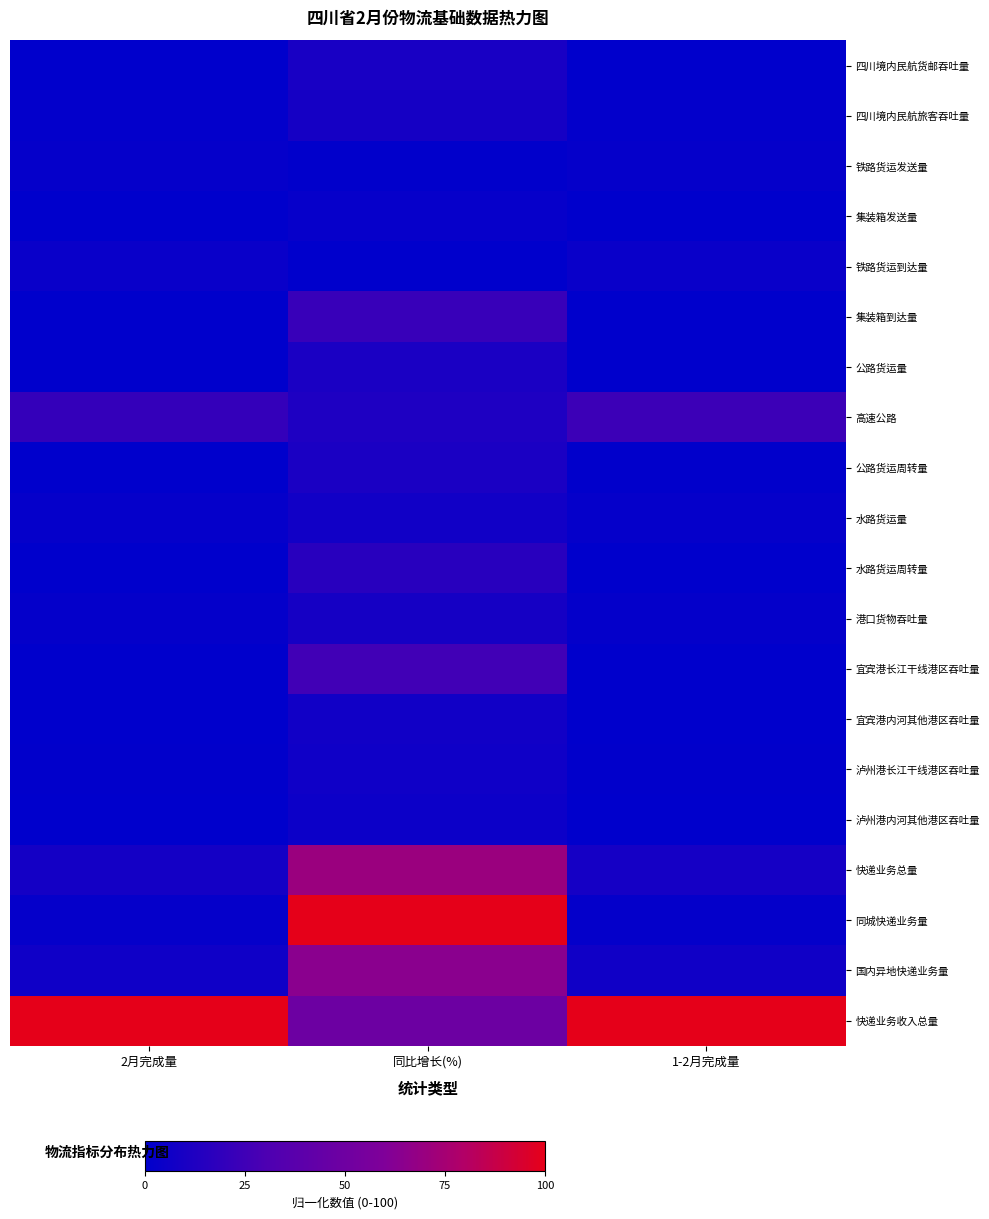

Reading left to right, what are all the values shown in this chart?

四川境内民航货邮吞吐量: 2月完成量=0.0	同比增长(%)=9.7	1-2月完成量=0.0
四川境内民航旅客吞吐量: 2月完成量=1.4	同比增长(%)=8.8	1-2月完成量=1.3
铁路货运发送量: 2月完成量=2.3	同比增长(%)=0.7	1-2月完成量=2.2
集装箱发送量: 2月完成量=0.1	同比增长(%)=2.5	1-2月完成量=0.1
铁路货运到达量: 2月完成量=3.6	同比增长(%)=0.0	1-2月完成量=3.5
集装箱到达量: 2月完成量=0.2	同比增长(%)=22.6	1-2月完成量=0.2
公路货运量: 2月完成量=0.0	同比增长(%)=10.3	1-2月完成量=0.0
高速公路: 2月完成量=21.0	同比增长(%)=12.0	1-2月完成量=24.1
公路货运周转量: 2月完成量=0.4	同比增长(%)=10.5	1-2月完成量=0.4
水路货运量: 2月完成量=2.3	同比增长(%)=6.8	1-2月完成量=2.3
水路货运周转量: 2月完成量=0.0	同比增长(%)=15.6	1-2月完成量=0.0
港口货物吞吐量: 2月完成量=1.9	同比增长(%)=8.7	1-2月完成量=1.8
宜宾港长江干线港区吞吐量: 2月完成量=0.3	同比增长(%)=26.0	1-2月完成量=0.3
宜宾港内河其他港区吞吐量: 2月完成量=0.1	同比增长(%)=6.7	1-2月完成量=0.1
泸州港长江干线港区吞吐量: 2月完成量=0.8	同比增长(%)=6.1	1-2月完成量=0.7
泸州港内河其他港区吞吐量: 2月完成量=0.2	同比增长(%)=4.9	1-2月完成量=0.2
快递业务总量: 2月完成量=8.0	同比增长(%)=70.4	1-2月完成量=8.2
同城快递业务量: 2月完成量=2.0	同比增长(%)=100.0	1-2月完成量=1.9
国内异地快递业务量: 2月完成量=6.0	同比增长(%)=64.1	1-2月完成量=6.3
快递业务收入总量: 2月完成量=100.0	同比增长(%)=48.7	1-2月完成量=100.0